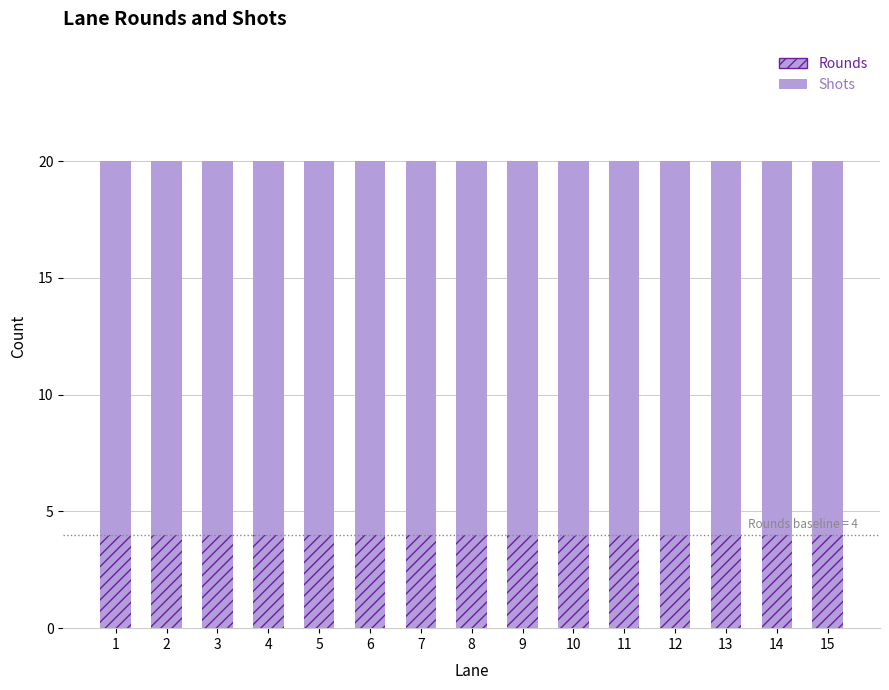

Does the chart contain any negative values?

No